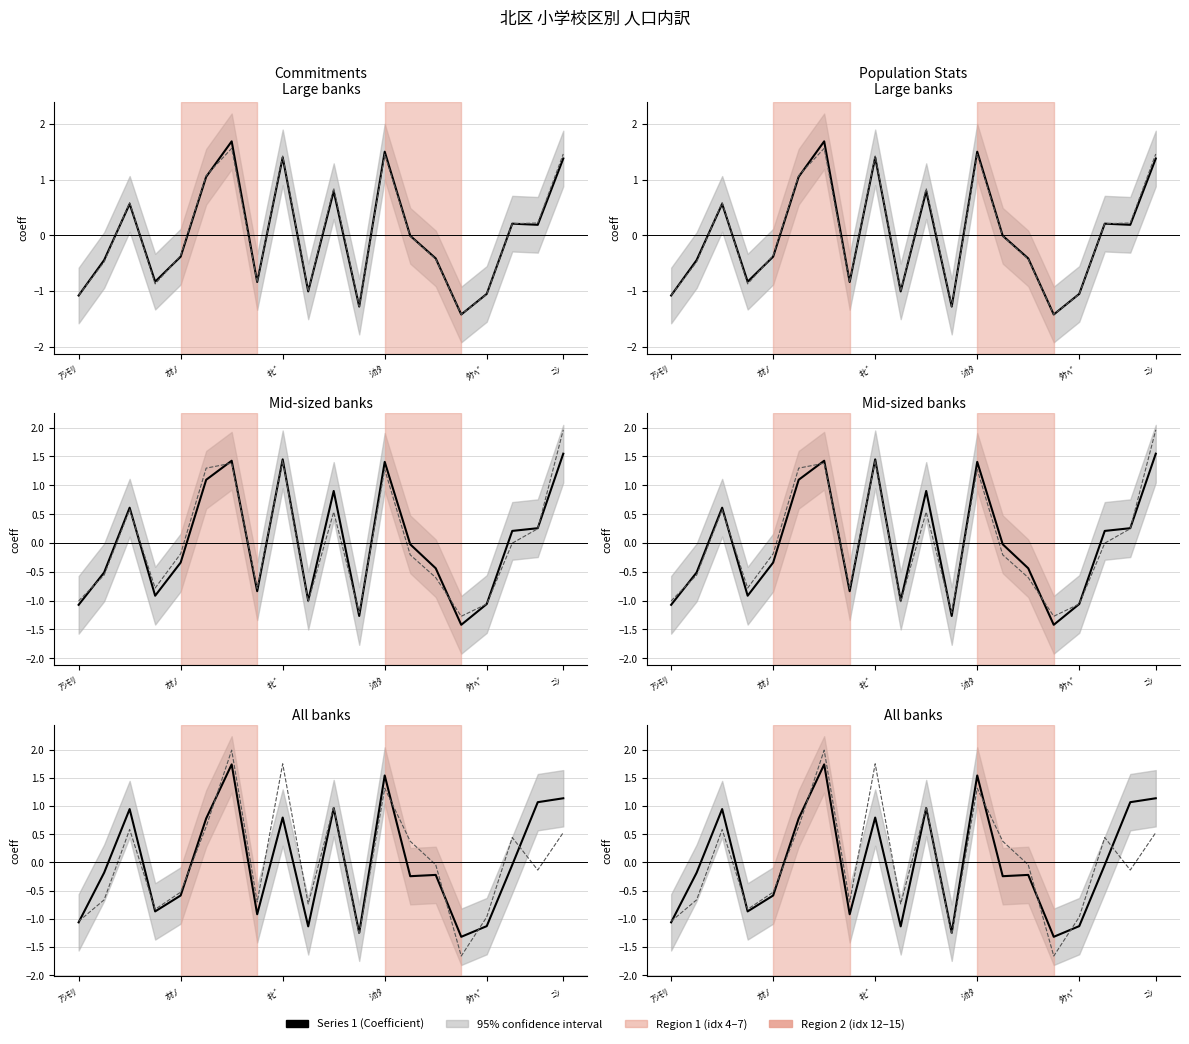

True or false: 65～69 has a value of -0.7 at 9.

True